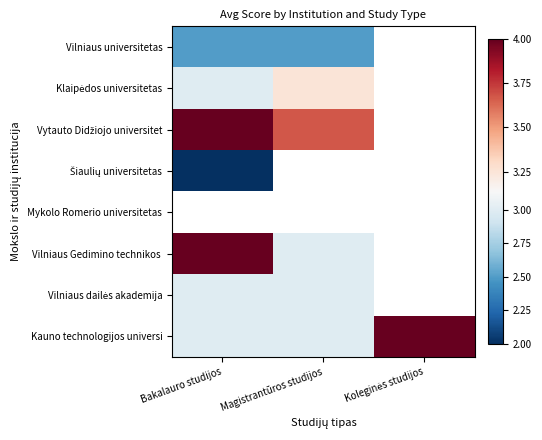

At which label is Klaipėdos universitetas closest to 3?

Bakalauro studijos